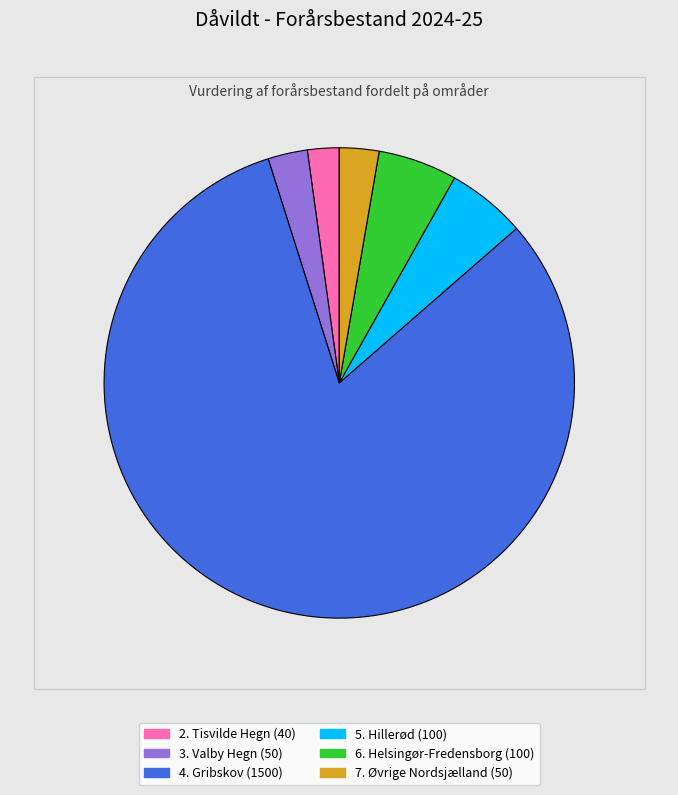

Approximately how many times larger is the value at 7. Øvrige Nordsjælland compared to 5. Hillerød?

0.5